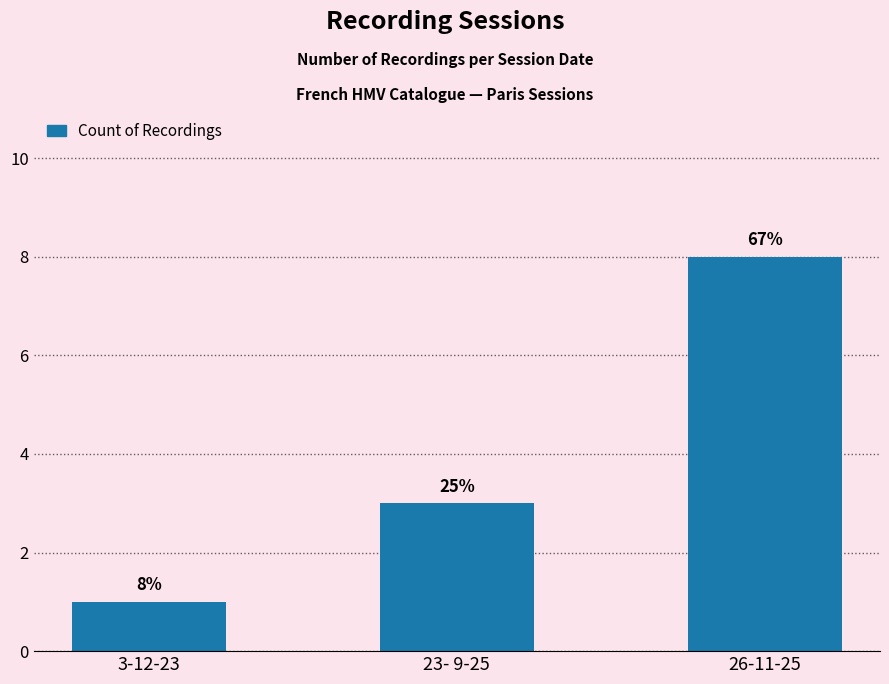

True or false: the data shows 8 at 26-11-25.

True